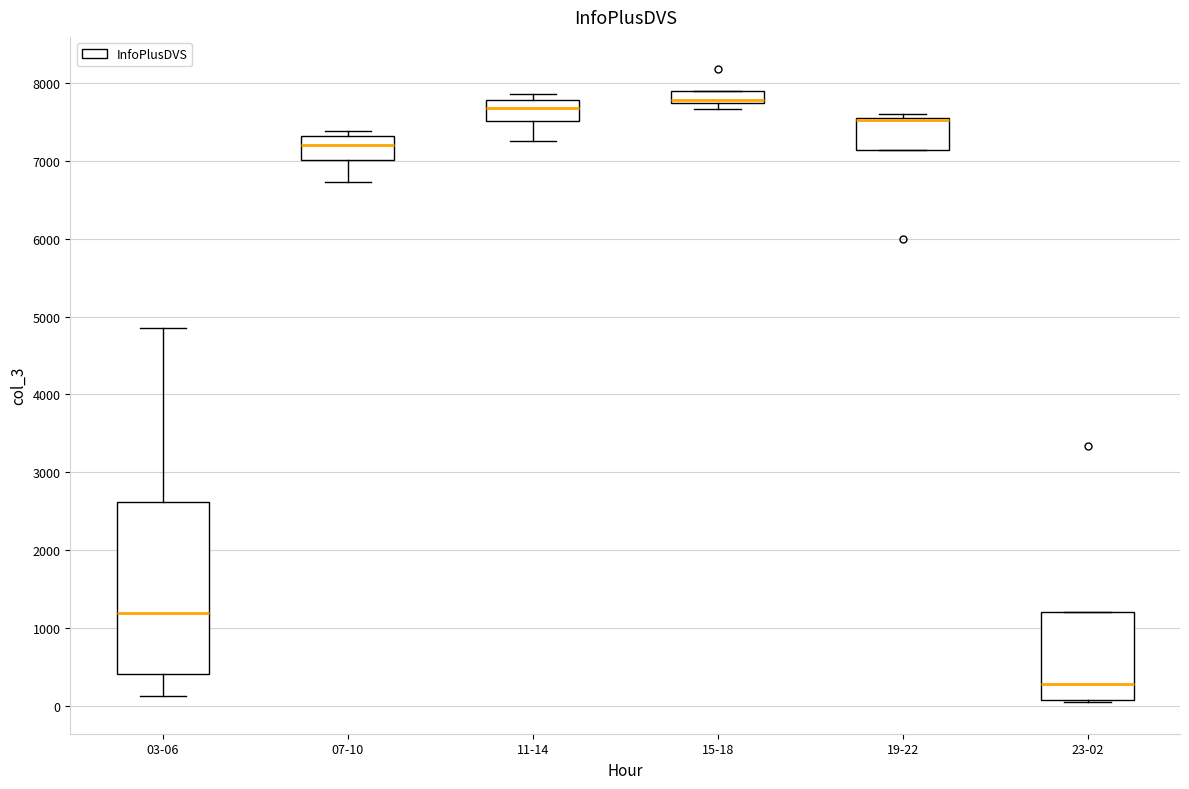

Which box is the tallest, from its lower edge to its upper edge?

03-06